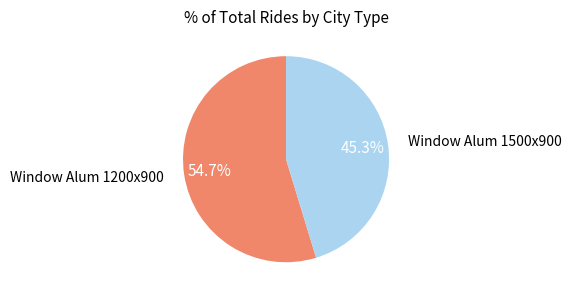

Is there any slice that represents more than half of the pie?

Yes